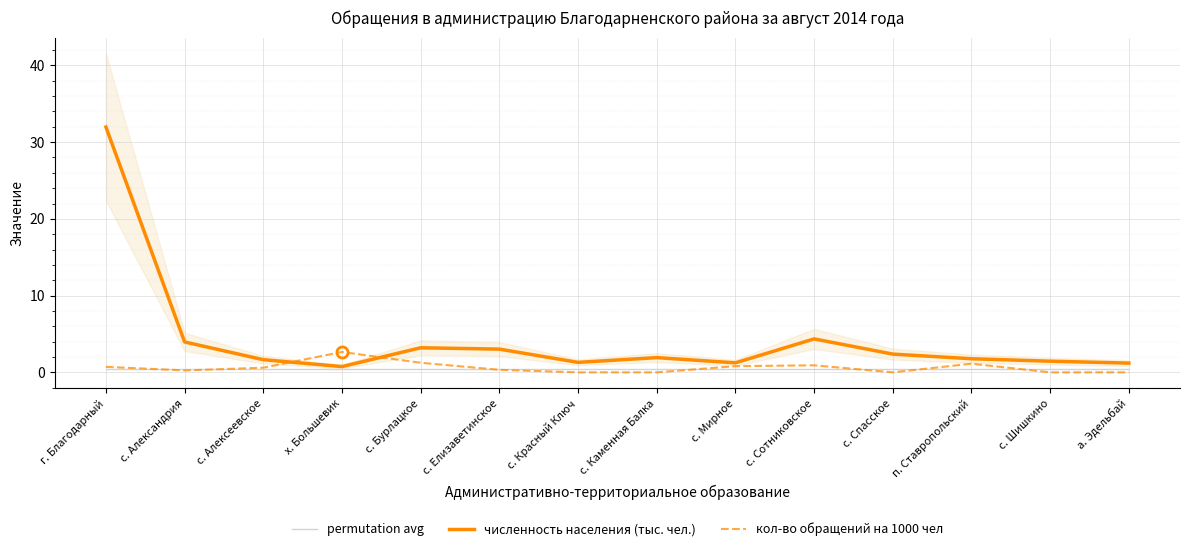

True or false: permutation avg and численность населения (тыс. чел.) intersect in this chart.

False